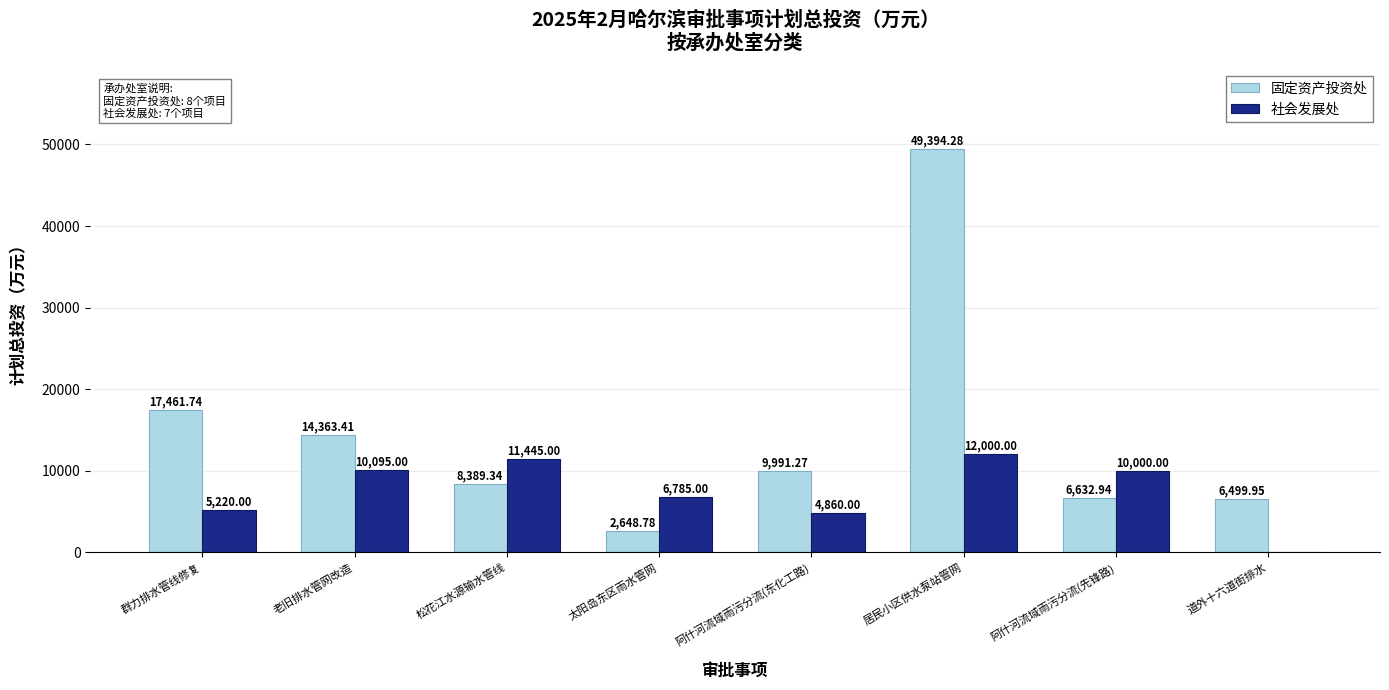

What is the sum of the 社会发展处 values at 阿什河流域雨污分流(东化工路) and 群力排水管线修复?

10080.0